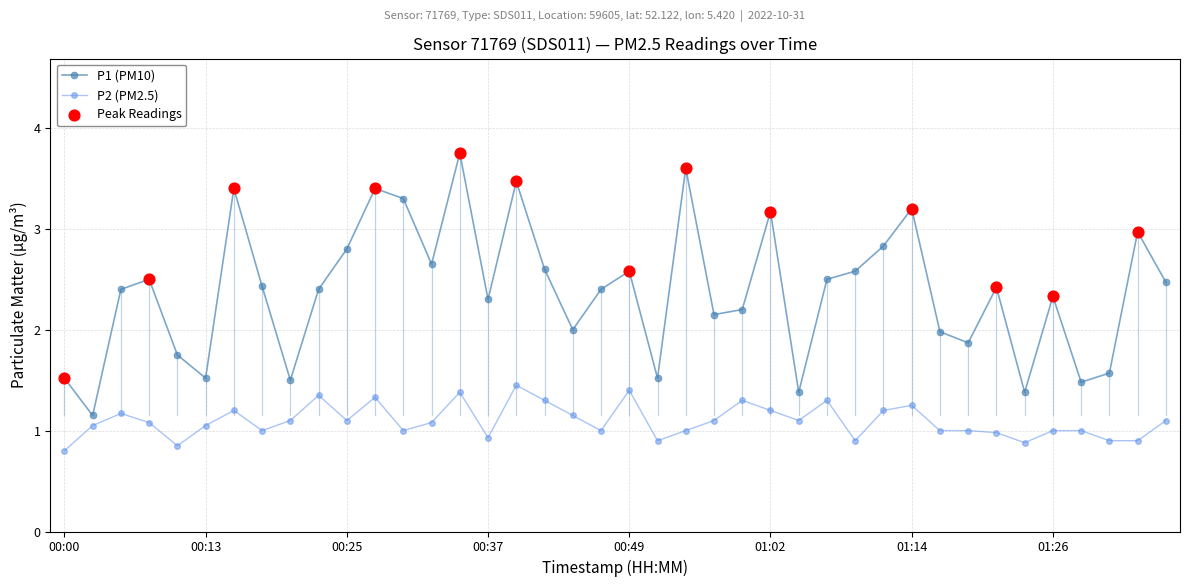

Which series has the largest total across all categories?

P1 (PM10)